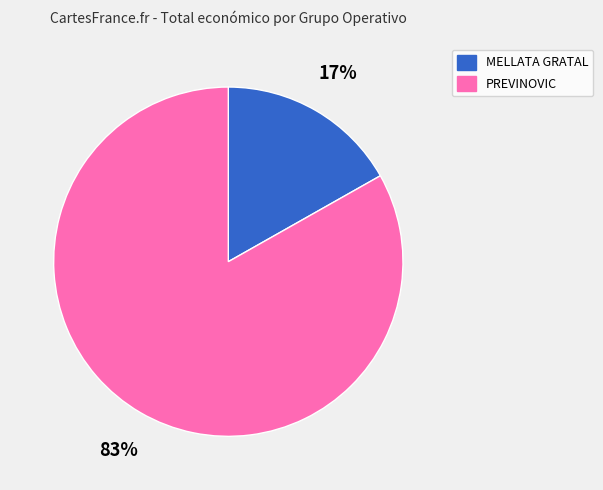

Rank the categories by value from lowest to highest.

MELLATA GRATAL, PREVINOVIC